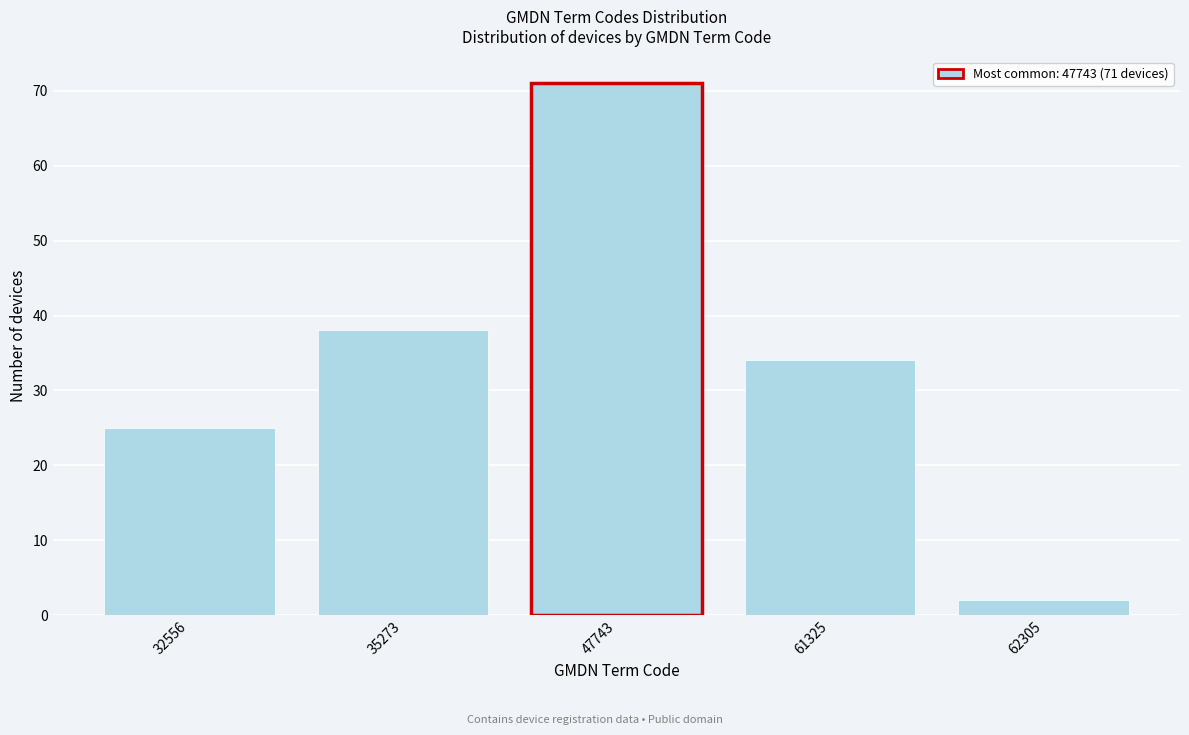

Reading right to left, transcribe all the data shown in this chart.

62305=2	61325=34	47743=71	35273=38	32556=25